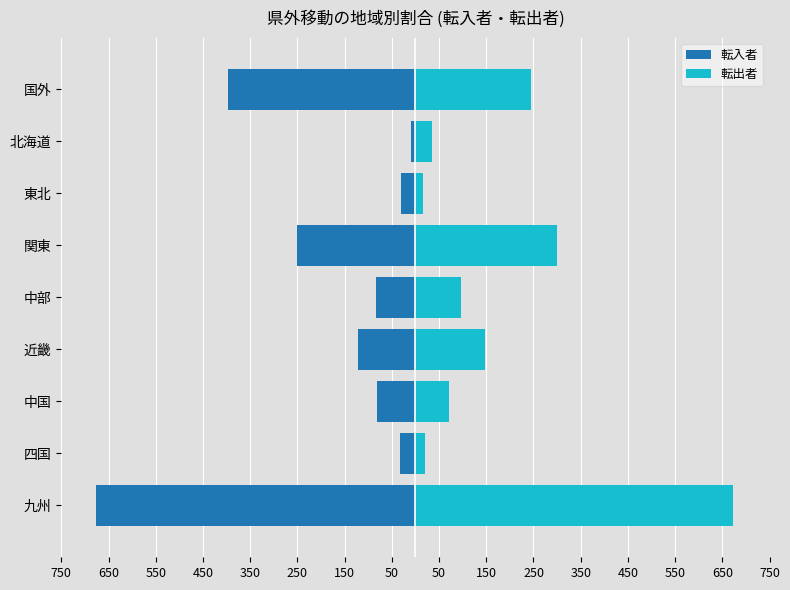

What are all the series names shown in the legend?

転入者, 転出者